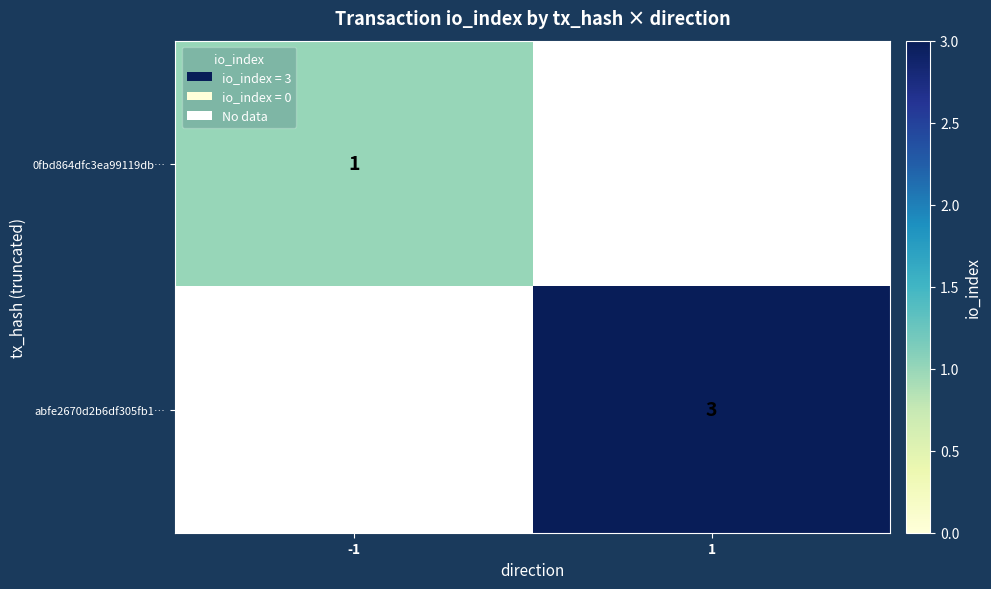

True or false: abfe2670d2b6df305fb1… has a value of 3 at 1.

True